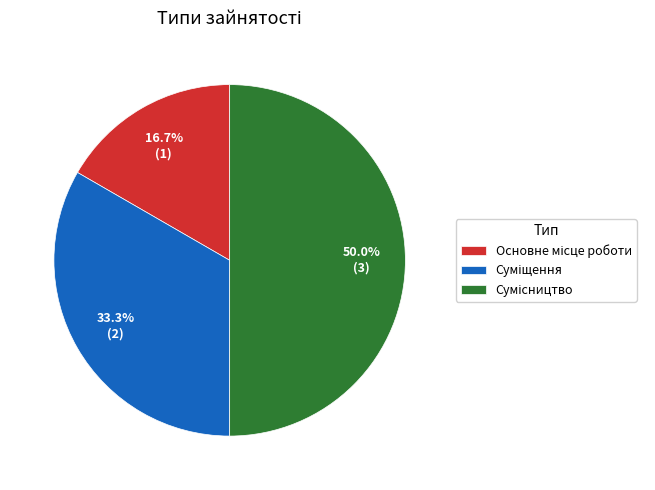

True or false: Сумісництво accounts for 50% of the total.

True